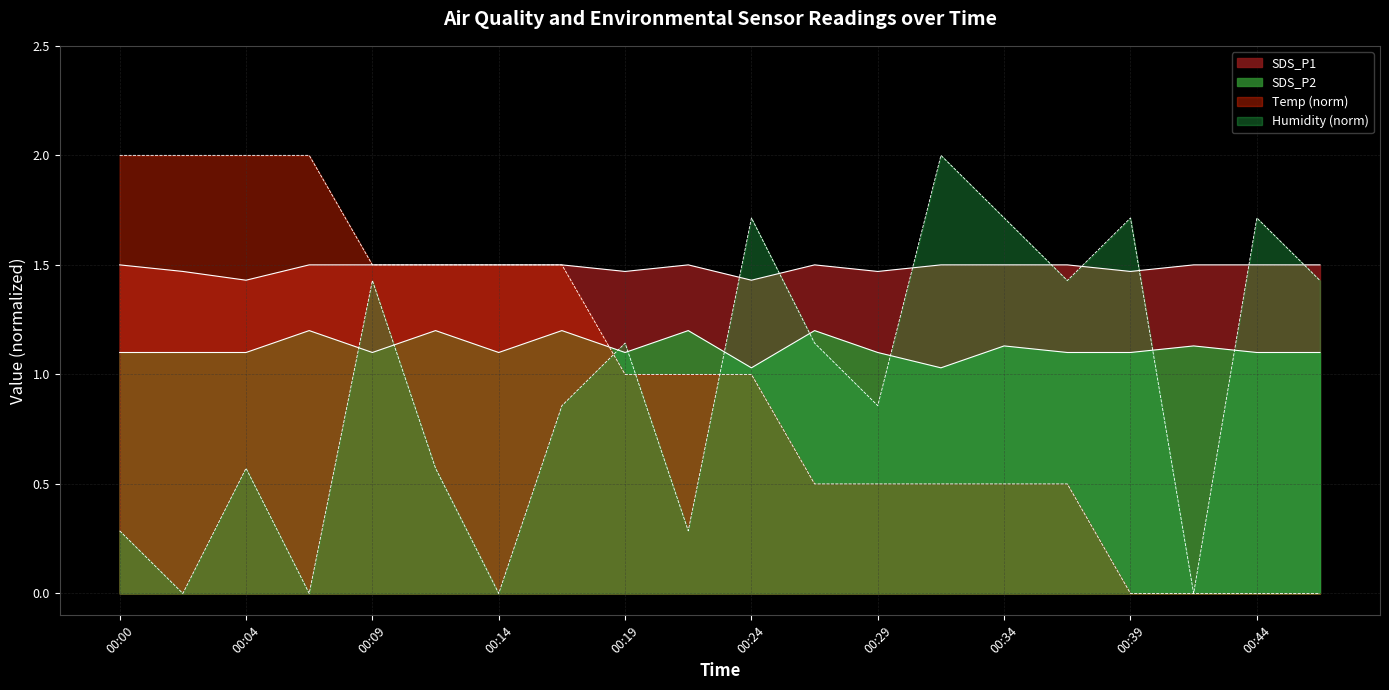

Reading right to left, extract all data points from this chart.

SDS_P1: 00:46=1.5	00:44=1.5	00:41=1.5	00:39=1.5	00:36=1.5	00:34=1.5	00:31=1.5	00:29=1.5	00:26=1.5	00:24=1.4	00:22=1.5	00:19=1.5	00:17=1.5	00:14=1.5	00:12=1.5	00:09=1.5	00:07=1.5	00:04=1.4	00:02=1.5	00:00=1.5
SDS_P2: 00:46=1.1	00:44=1.1	00:41=1.1	00:39=1.1	00:36=1.1	00:34=1.1	00:31=1.0	00:29=1.1	00:26=1.2	00:24=1.0	00:22=1.2	00:19=1.1	00:17=1.2	00:14=1.1	00:12=1.2	00:09=1.1	00:07=1.2	00:04=1.1	00:02=1.1	00:00=1.1
Temp: 00:46=0.0	00:44=0.0	00:41=0.0	00:39=0.0	00:36=0.5	00:34=0.5	00:31=0.5	00:29=0.5	00:26=0.5	00:24=1.0	00:22=1.0	00:19=1.0	00:17=1.5	00:14=1.5	00:12=1.5	00:09=1.5	00:07=2.0	00:04=2.0	00:02=2.0	00:00=2.0
Humidity: 00:46=1.4	00:44=1.7	00:41=0.0	00:39=1.7	00:36=1.4	00:34=1.7	00:31=2.0	00:29=0.9	00:26=1.1	00:24=1.7	00:22=0.3	00:19=1.1	00:17=0.9	00:14=0.0	00:12=0.6	00:09=1.4	00:07=0.0	00:04=0.6	00:02=0.0	00:00=0.3